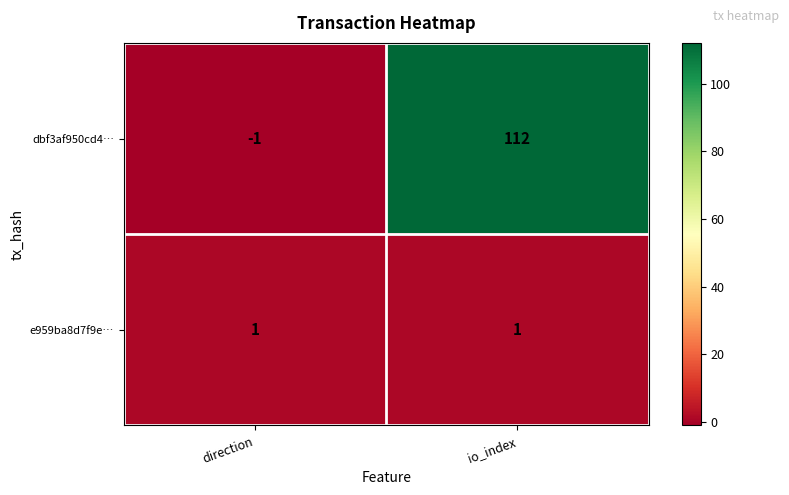

Which category has the lowest value in the dbf3af950cd4… series?

direction